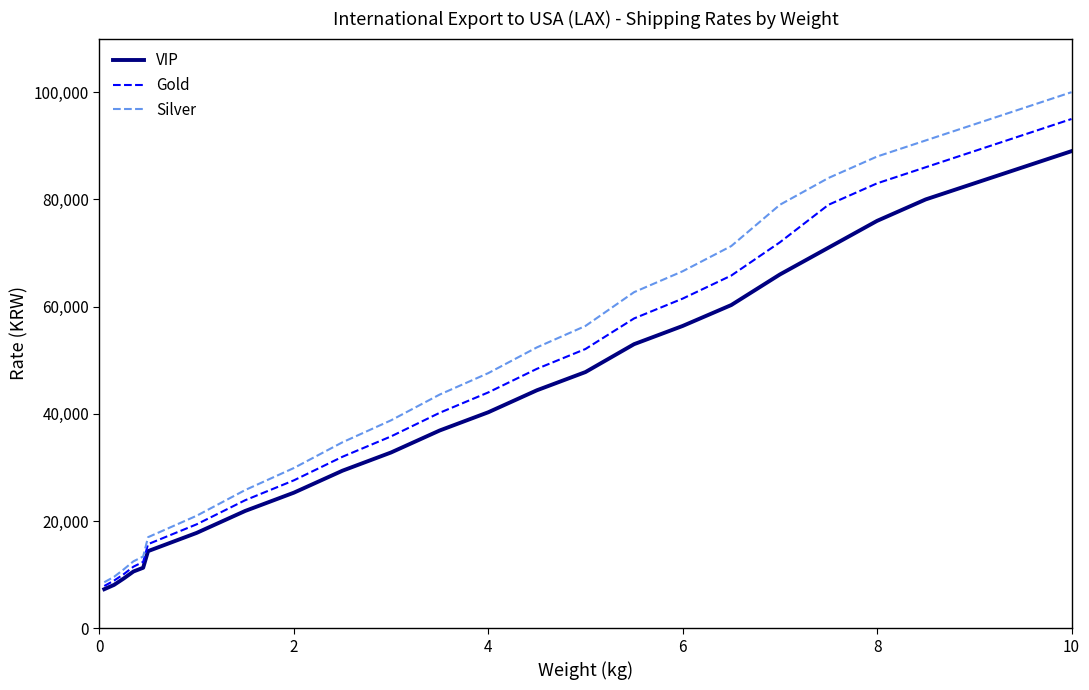

List the series in order of their peak value, highest first.

Silver, Gold, VIP